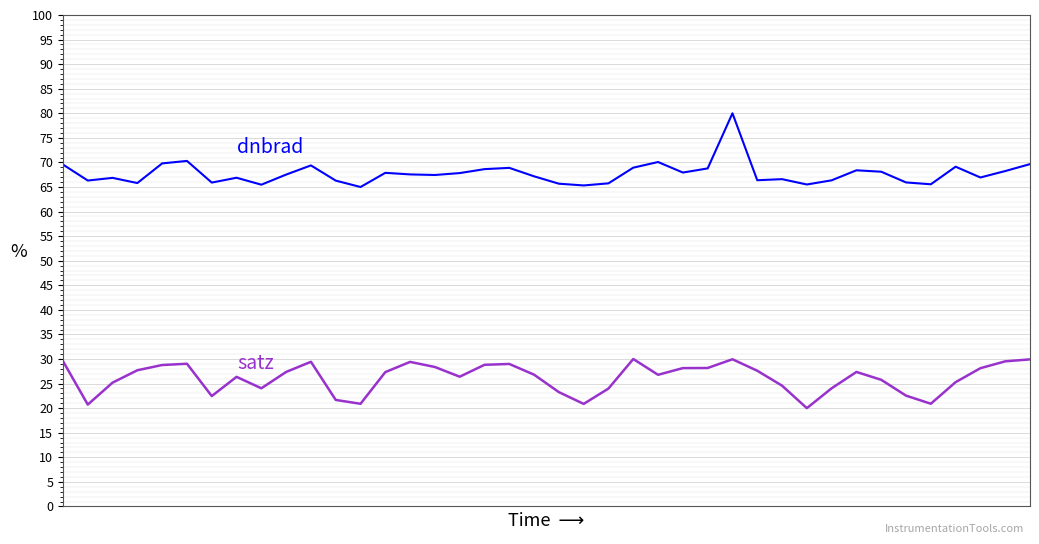

What is the greatest value displayed?

80.0